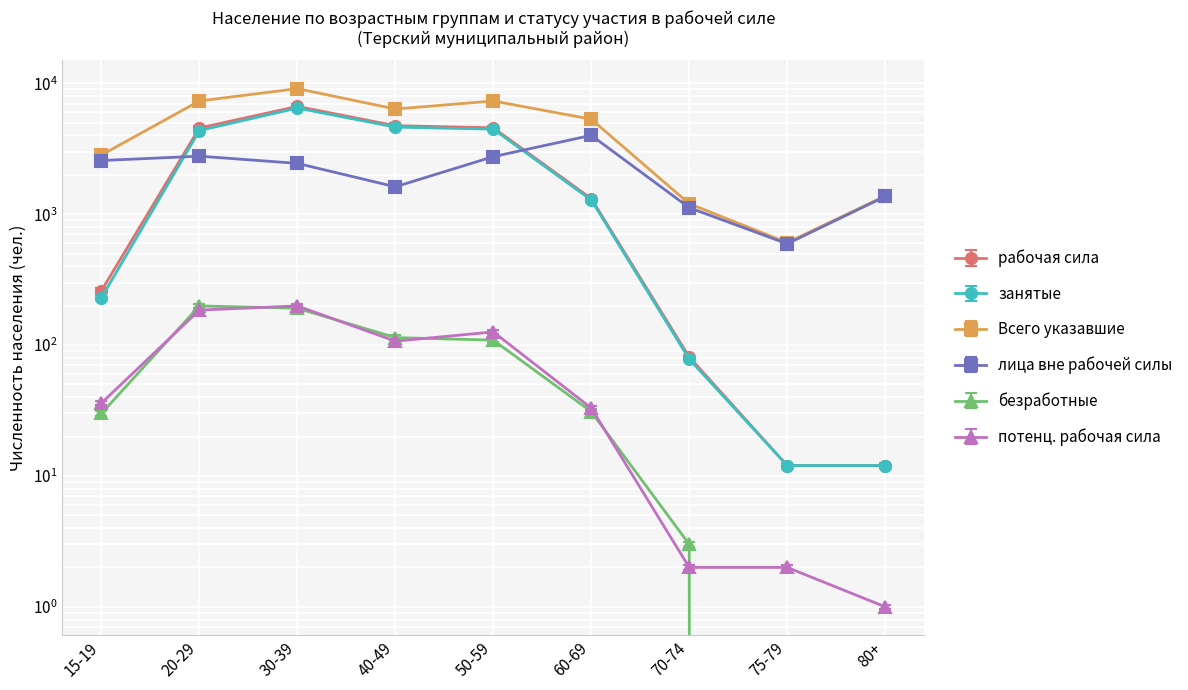

Reading right to left, transcribe all the data shown in this chart.

рабочая сила: 80+=12.0	75-79=12.0	70-74=81.0	60-69=1314.0	50-59=4570.0	40-49=4739.0	30-39=6656.0	20-29=4551.0	15-19=260.0
занятые: 80+=11.5	75-79=11.5	70-74=74.9	60-69=1231.7	50-59=4282.6	40-49=4440.0	30-39=6206.4	20-29=4177.9	15-19=220.8
Всего указавшие: 80+=1377.0	75-79=606.0	70-74=1201.0	60-69=5313.0	50-59=7321.0	40-49=6357.0	30-39=9099.0	20-29=7324.0	15-19=2829.0
лица вне рабочей силы: 80+=1365.0	75-79=594.0	70-74=1120.0	60-69=3999.0	50-59=2751.0	40-49=1618.0	30-39=2443.0	20-29=2773.0	15-19=2569.0
безработные: 80+=0.0	75-79=0.0	70-74=2.9	60-69=29.8	50-59=104.6	40-49=109.4	30-39=183.4	20-29=191.0	15-19=28.8
потенц. рабочая сила: 80+=1.0	75-79=2.0	70-74=2.0	60-69=33.0	50-59=126.0	40-49=107.0	30-39=199.0	20-29=185.0	15-19=36.0